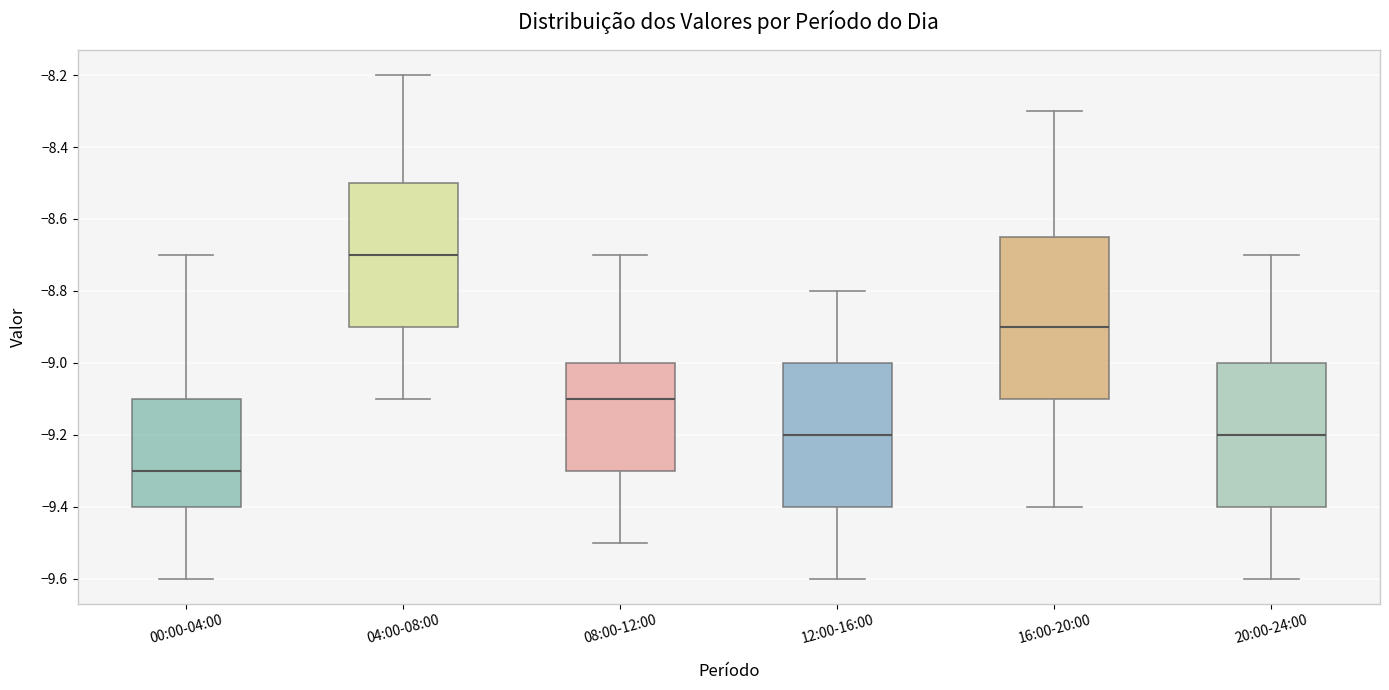

Which box has the highest median line?

04:00-08:00